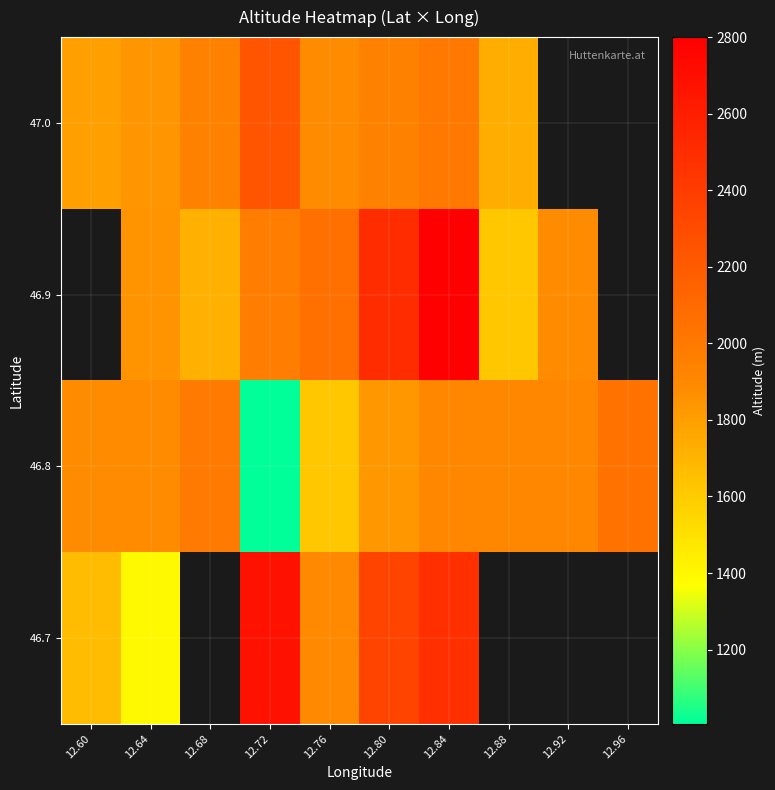

At how many categories does at least one series exceed 1072?

10